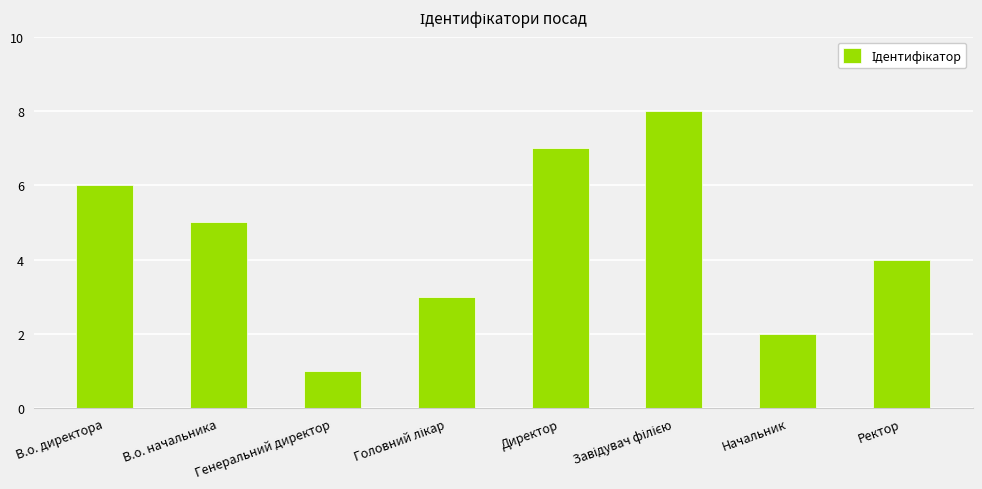

Between Ректор and Генеральний директор, which is larger?

Ректор